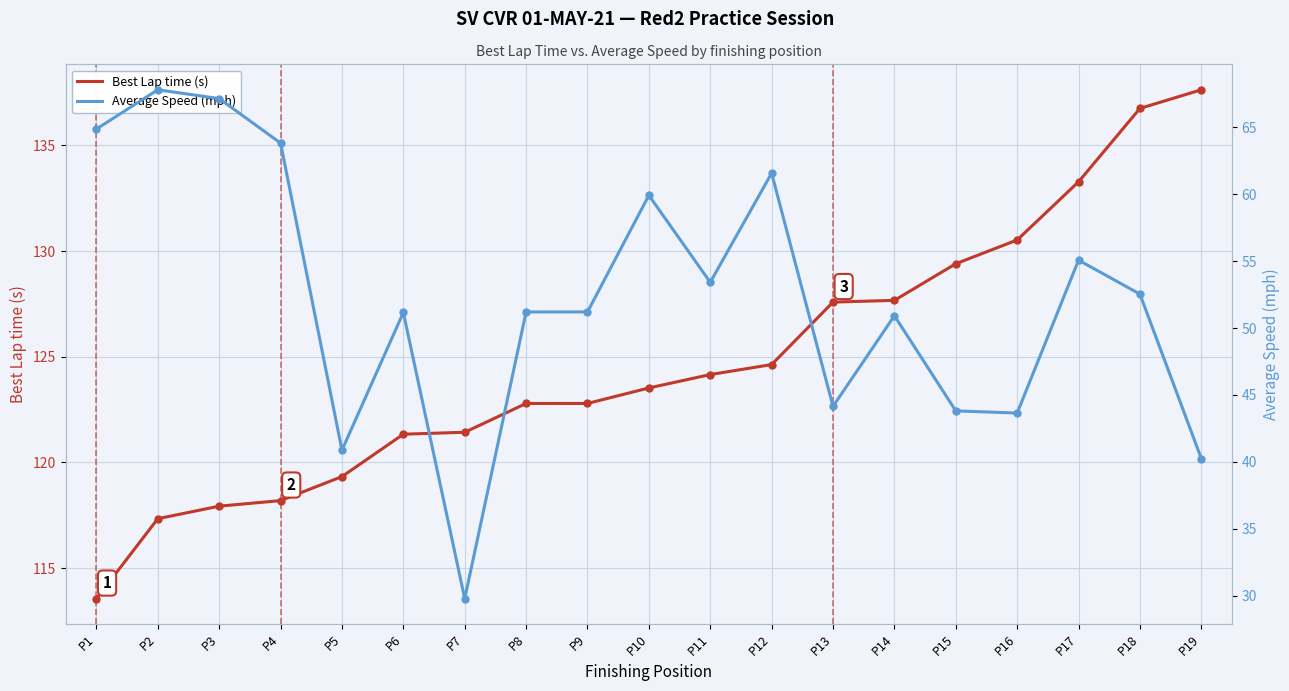

What is the difference between the highest and lowest values at P4?

54.4